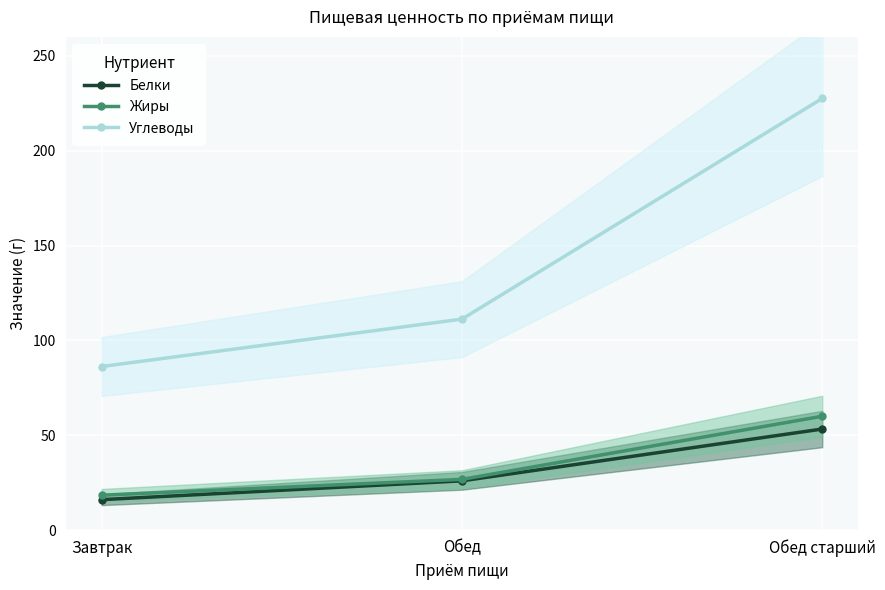

Rank the categories by Жиры value from lowest to highest.

Завтрак, Обед, Обед старший